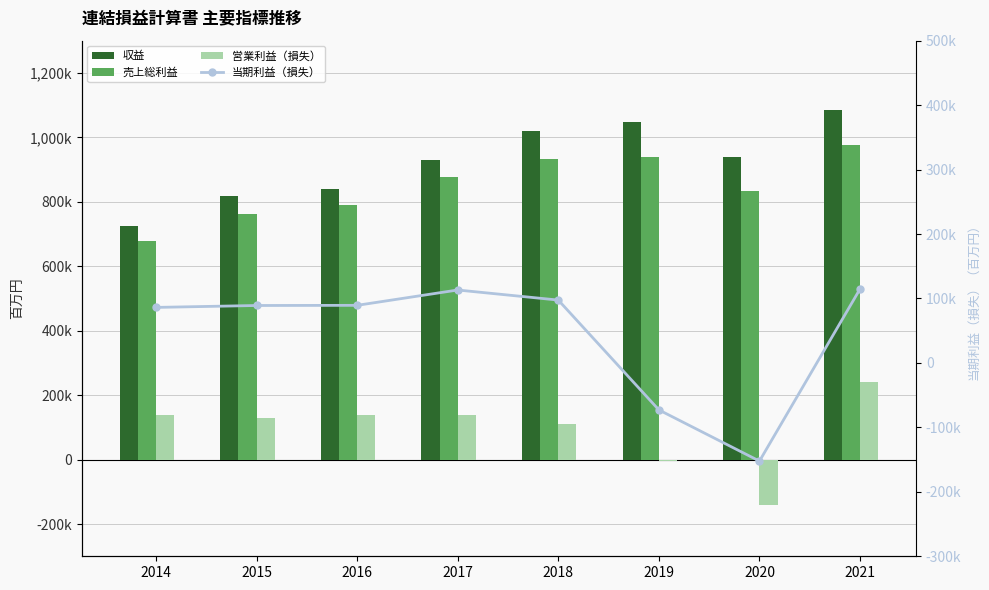

What is the value of the 収益 bar at the 1st from the left?

725886